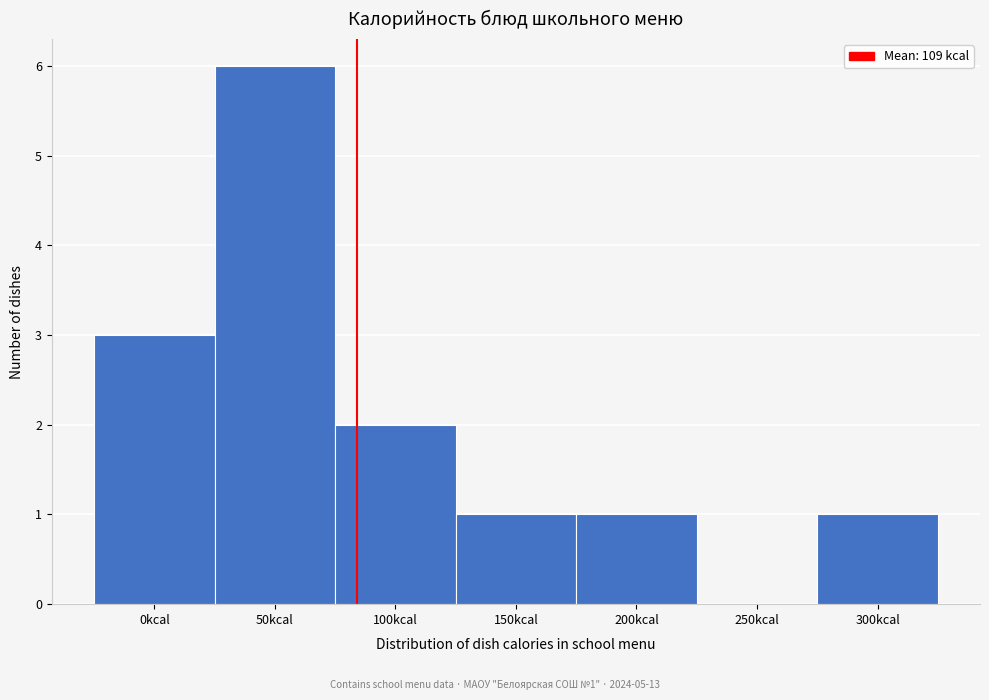

Reading right to left, list all the values displayed in this chart.

300kcal=1	250kcal=0	200kcal=1	150kcal=1	100kcal=2	50kcal=6	0kcal=3